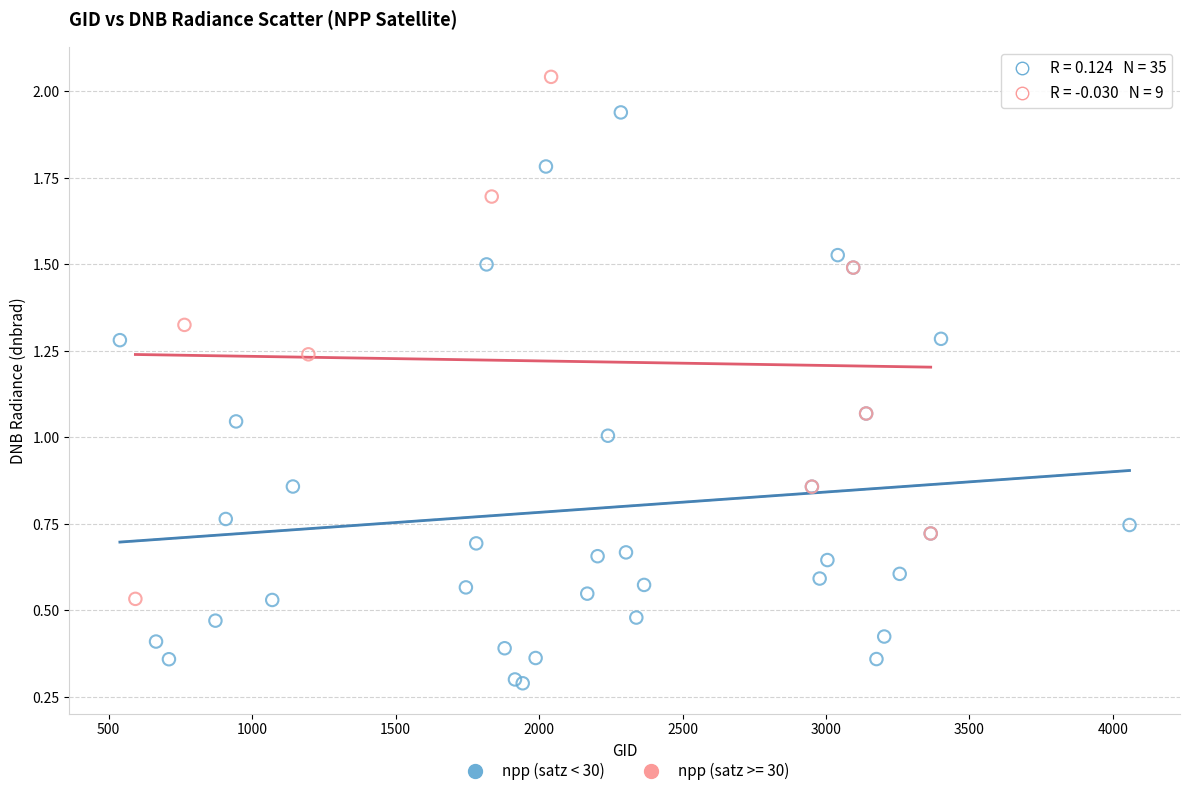

Which series contains the highest Y value?

npp (satz >= 30)